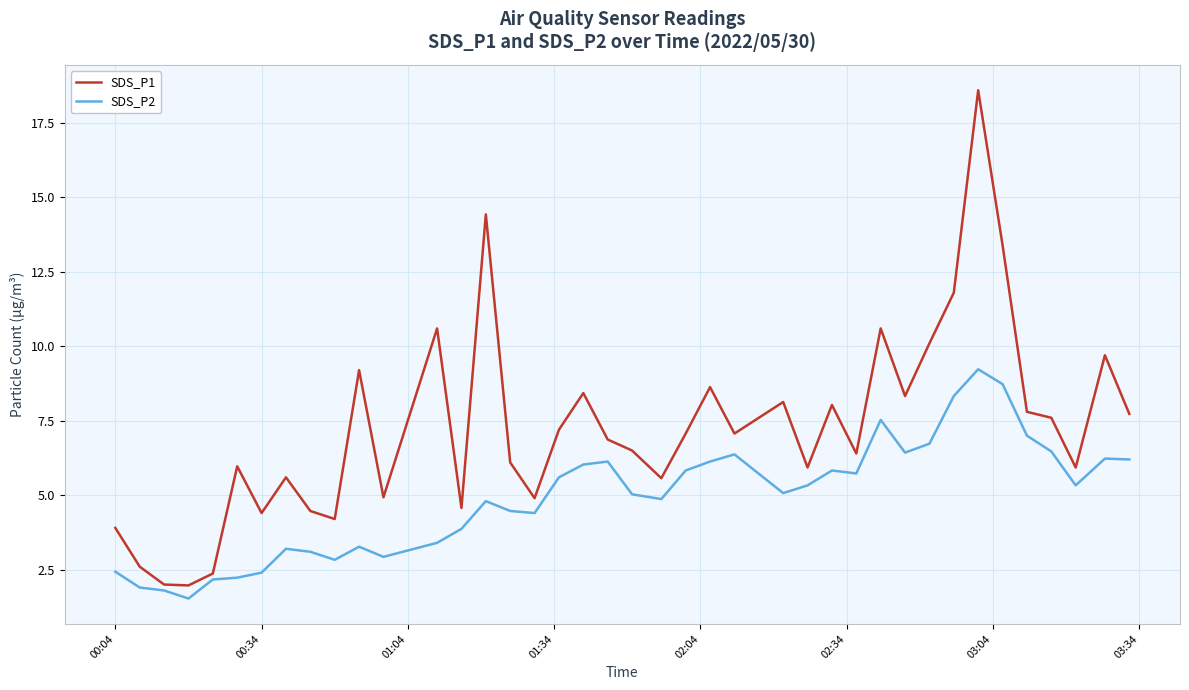

Which series has the largest total across all categories?

SDS_P1